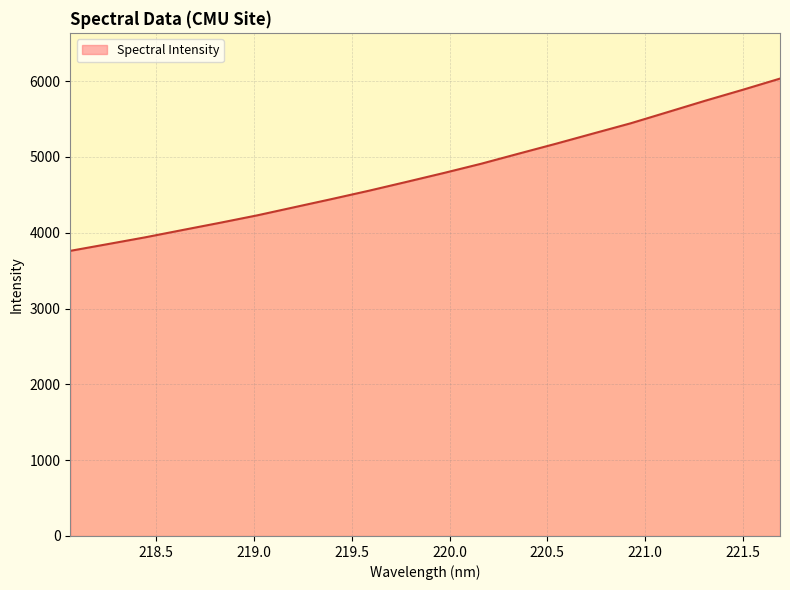

What is the difference between the maximum and minimum values?

2272.0